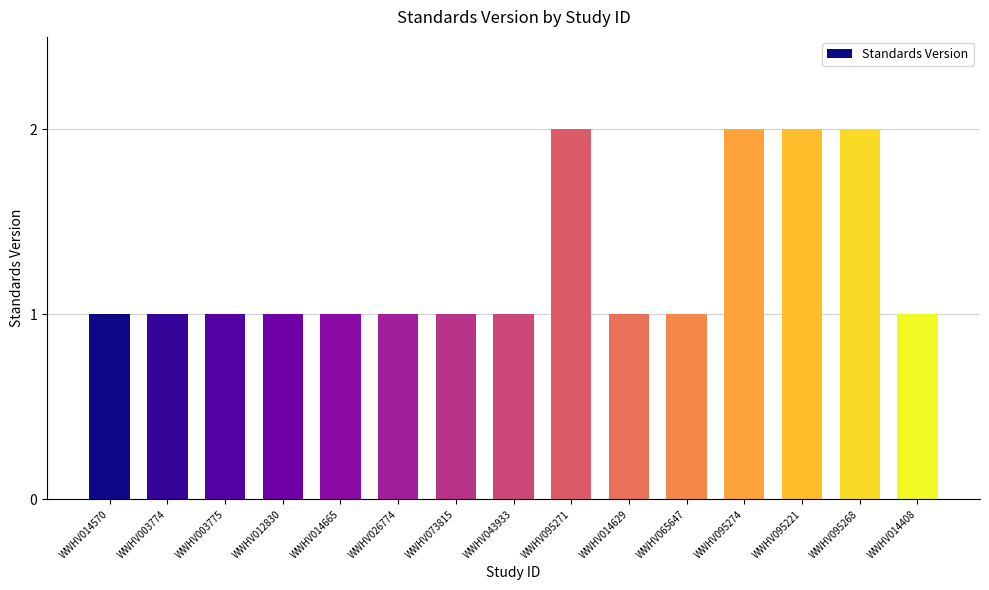

What is the difference between the second highest and minimum values?

1